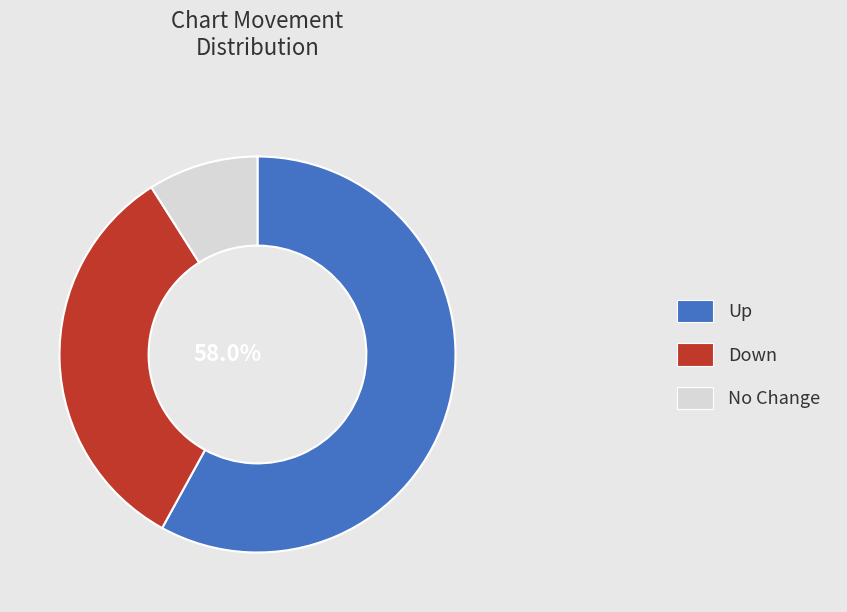

Approximately how many times larger is the value at up compared to down?

1.8